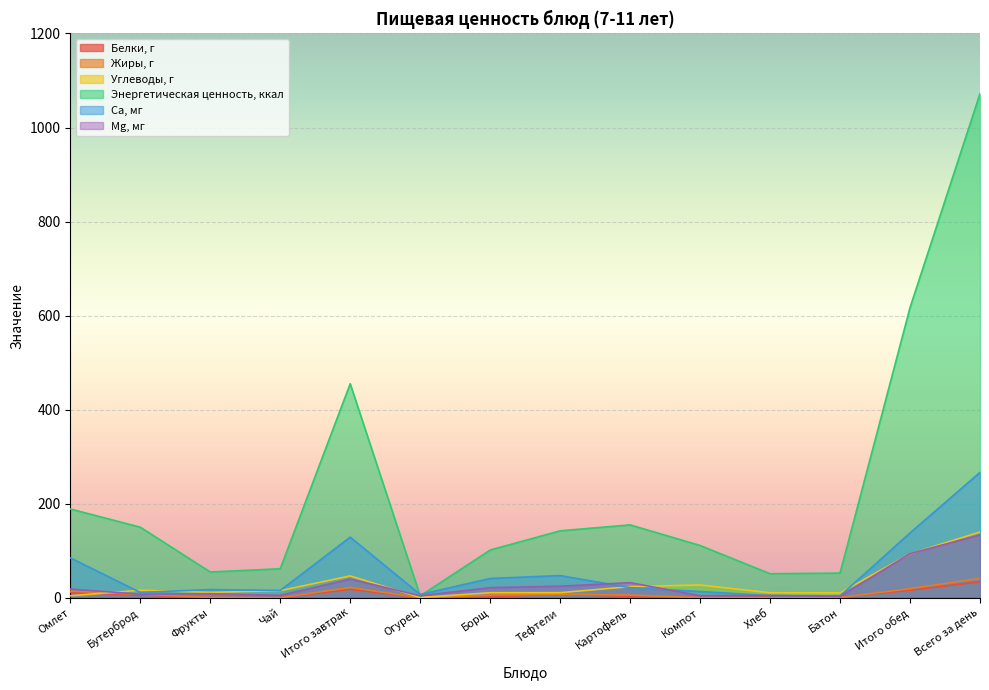

Where is Жиры, г nearest to the value 20?

Итого обед